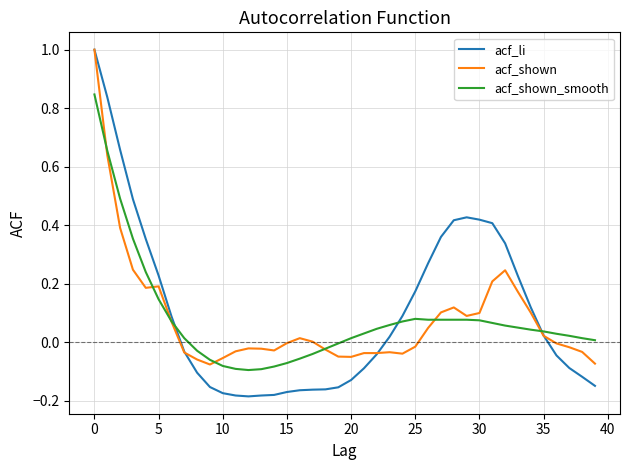

Which series has the largest total across all categories?

acf_li